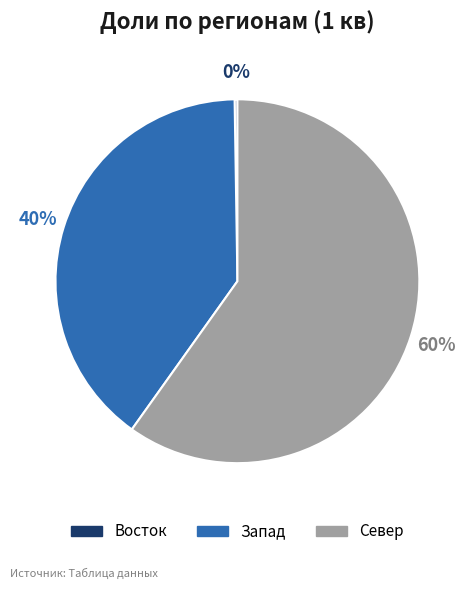

Between Запад and Север, which is larger?

Север